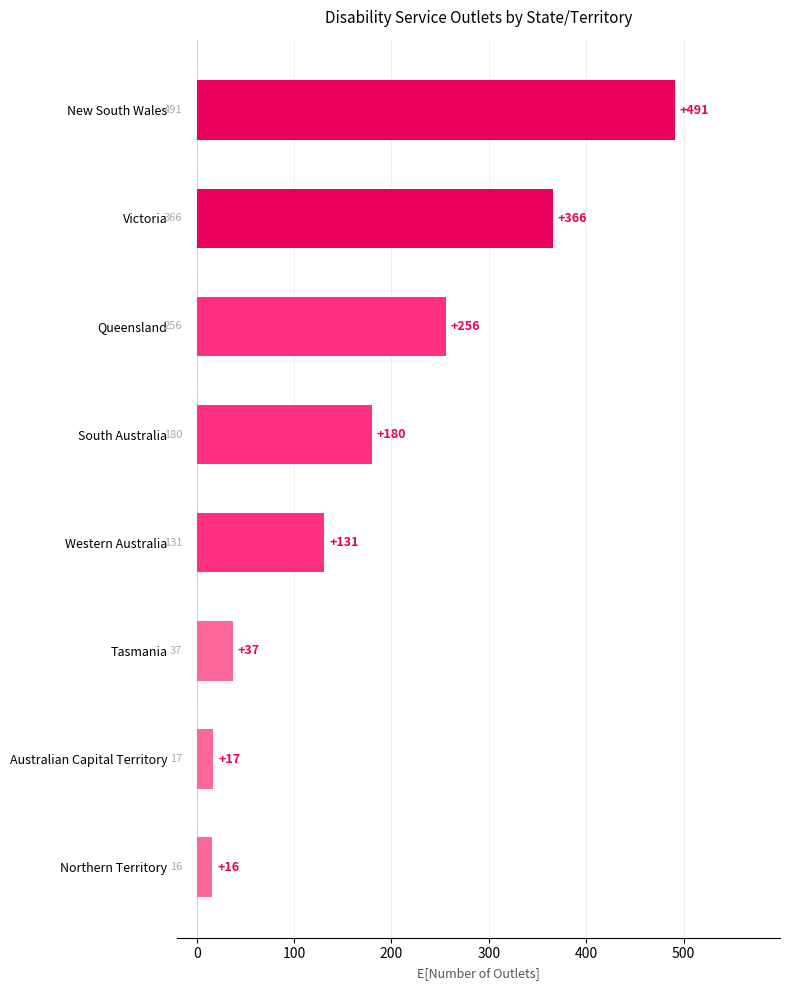

How many categories are shown in the chart?

8